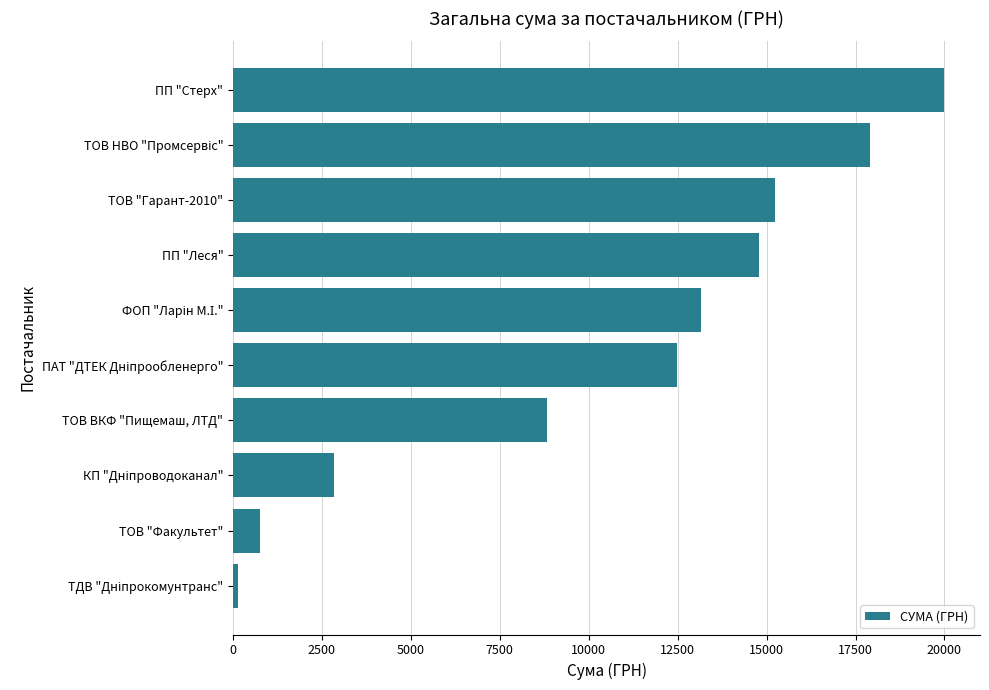

What is the ratio of the value at ПП "Стерх" to the value at ТОВ ВКФ "Пищемаш, ЛТД"?

2.3